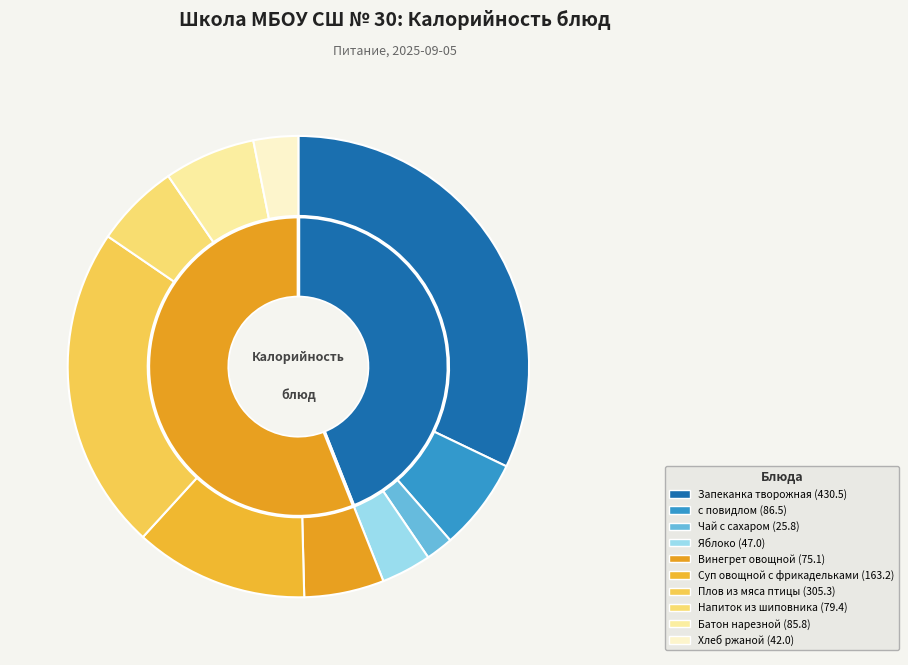

Which slice is the smallest?

Чай с сахаром